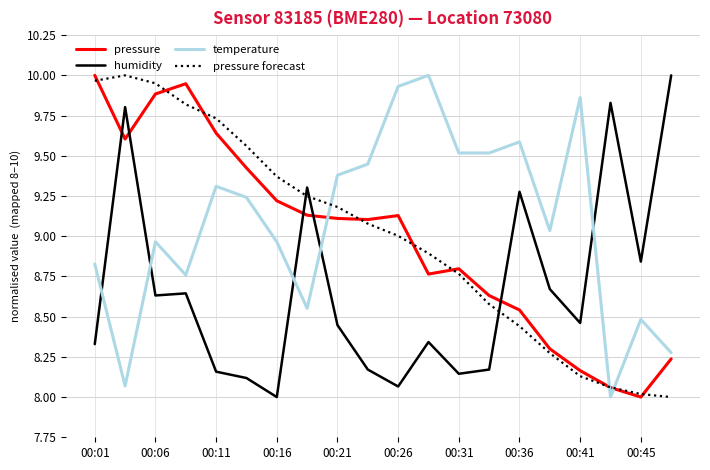

True or false: temperature and pressure cross at least once.

True